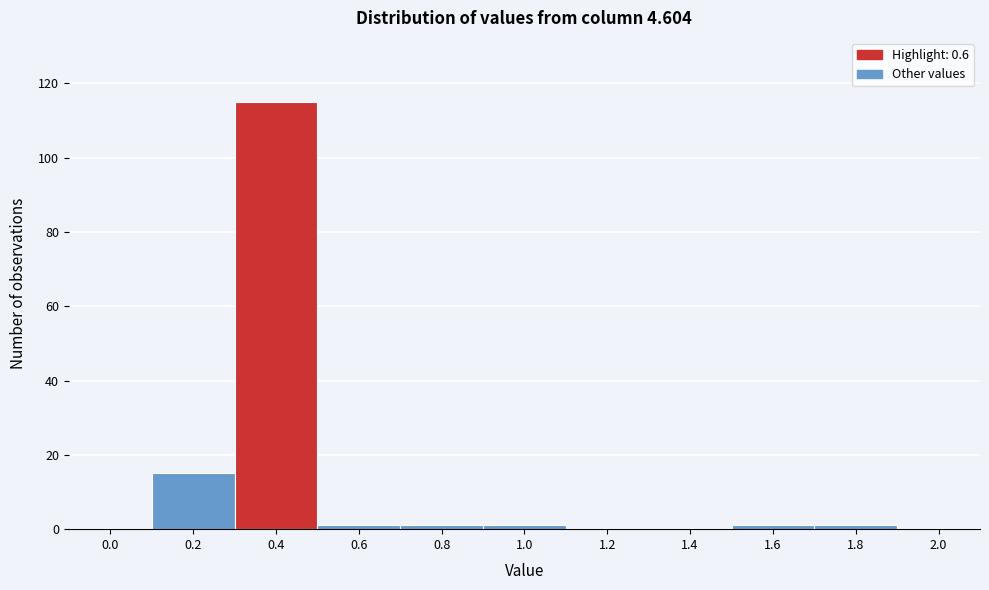

Reading right to left, transcribe all the data shown in this chart.

2.0=0	1.8=1	1.6=1	1.4=0	1.2=0	1.0=1	0.8=1	0.6=1	0.4=115	0.2=15	0.0=0